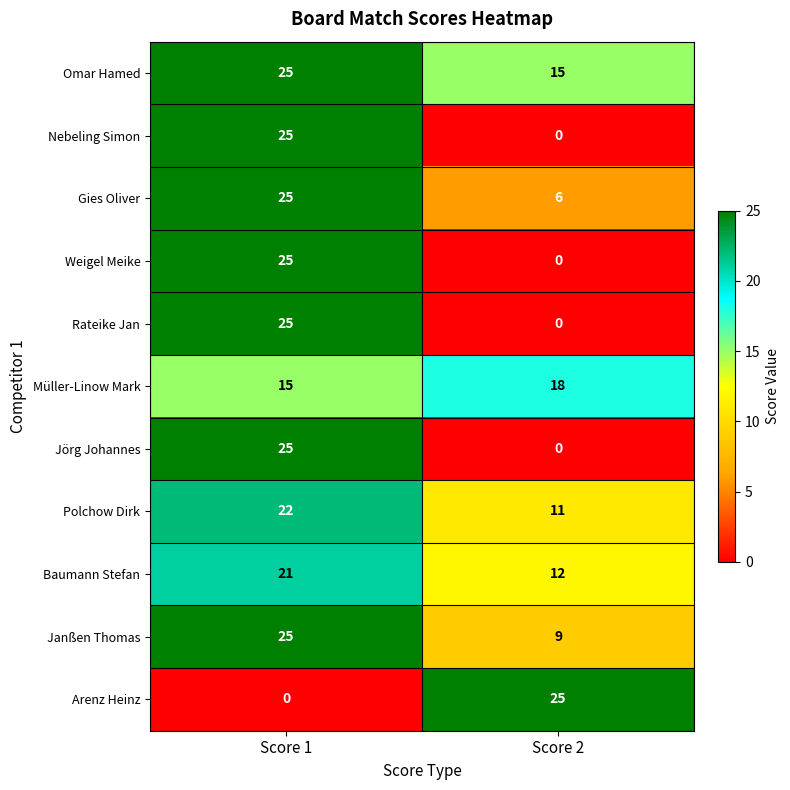

What is the difference between the Jörg Johannes values at Score 1 and Score 2?

25